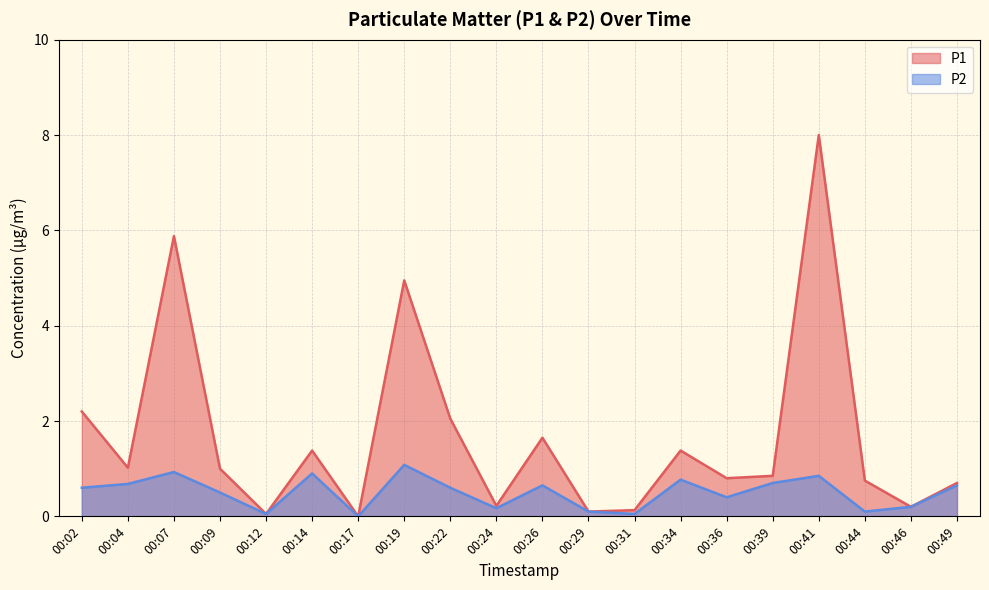

List the labels in order of P1 value, smallest first.

00:17, 00:12, 00:29, 00:31, 00:46, 00:24, 00:49, 00:44, 00:36, 00:39, 00:09, 00:04, 00:14, 00:34, 00:26, 00:22, 00:02, 00:19, 00:07, 00:41